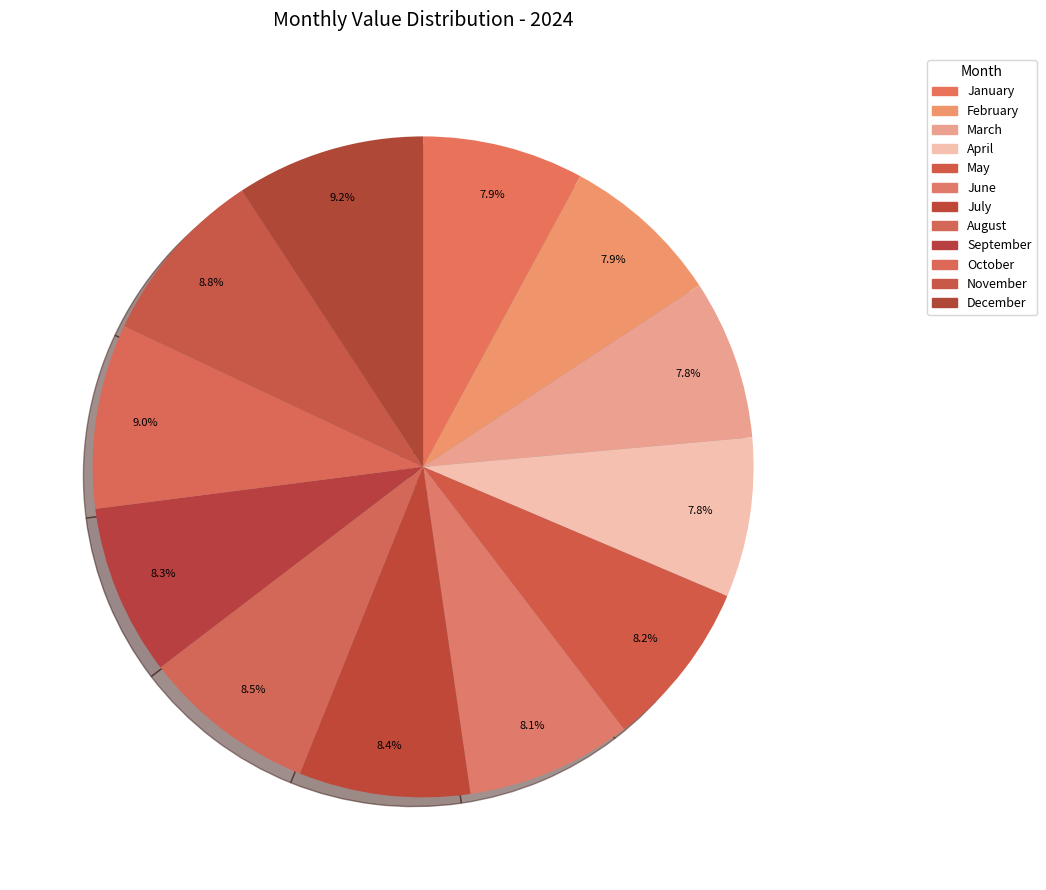

Rank the categories by value from highest to lowest.

December, October, November, August, July, September, May, June, January, February, March, April